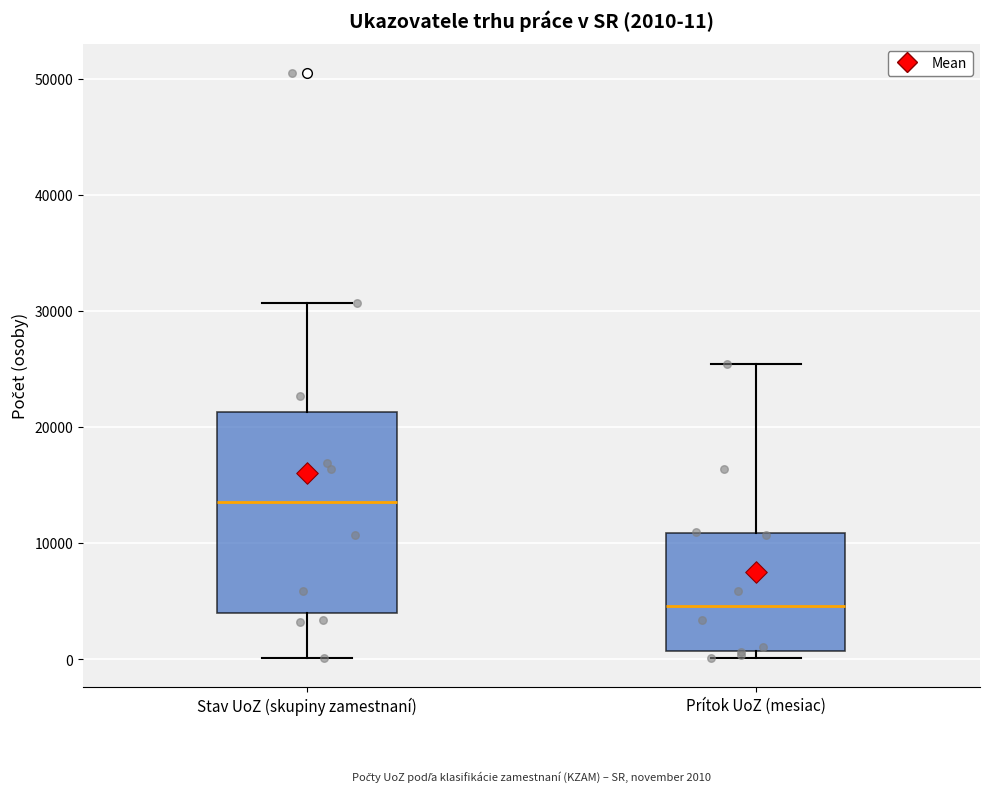

Which box's median line is the highest?

Stav UoZ (skupiny zamestnaní)